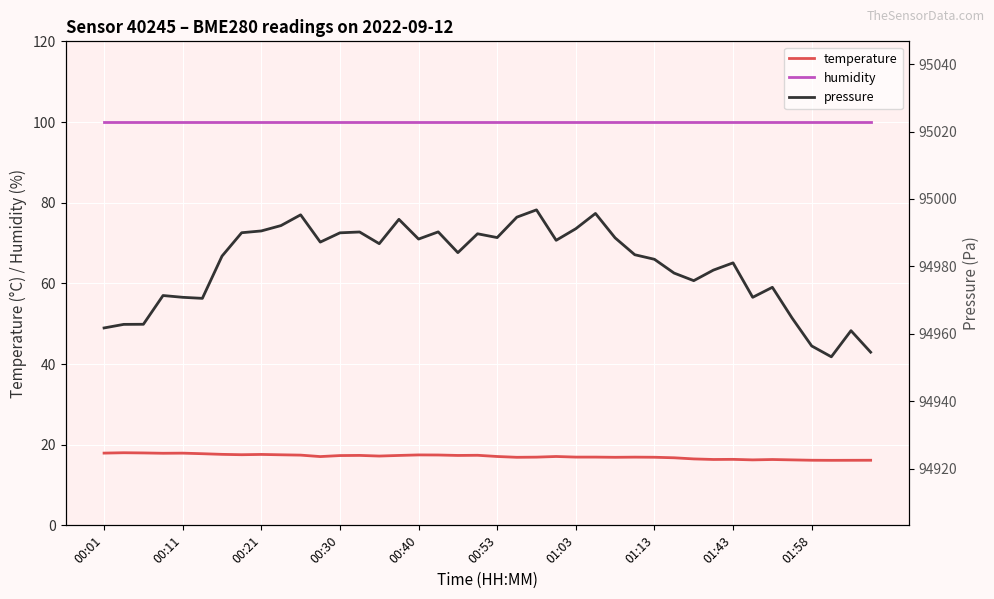

What is the maximum value for humidity?

100.0